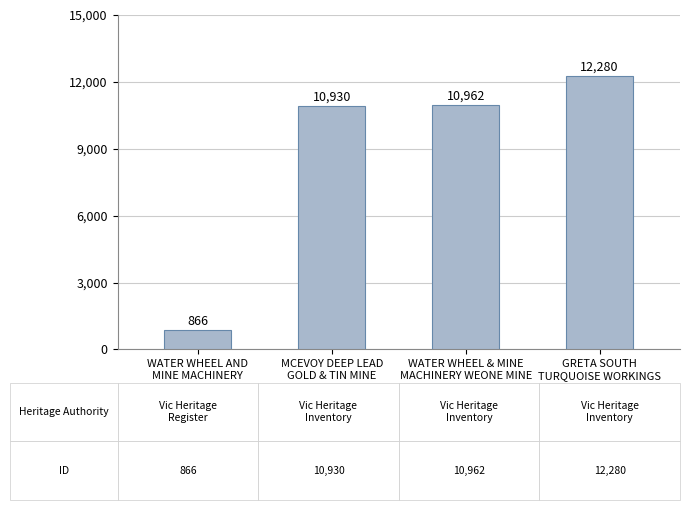

What is the difference between the maximum and minimum values?

11414